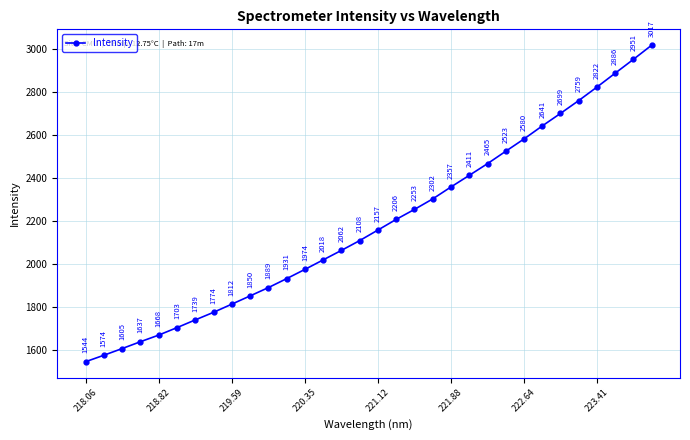

How many lines are shown in the chart?

1